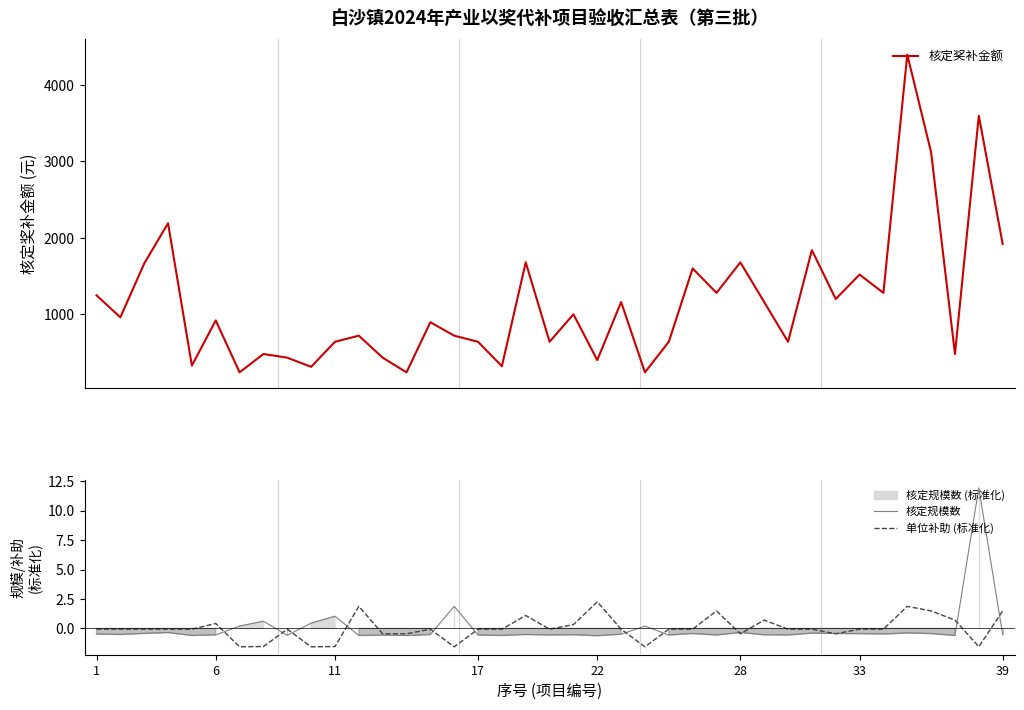

Which series has the widest spread of values?

核定奖补金额